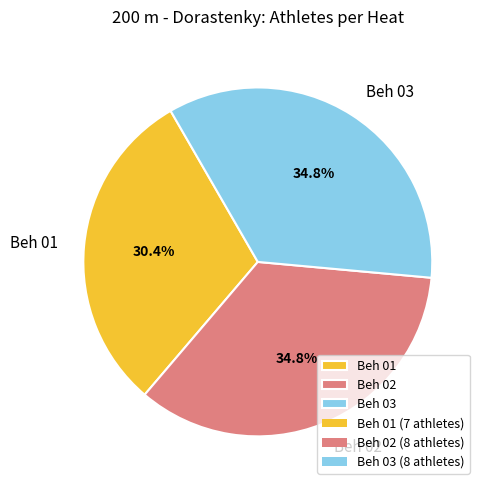

How many segments does this pie chart have?

3